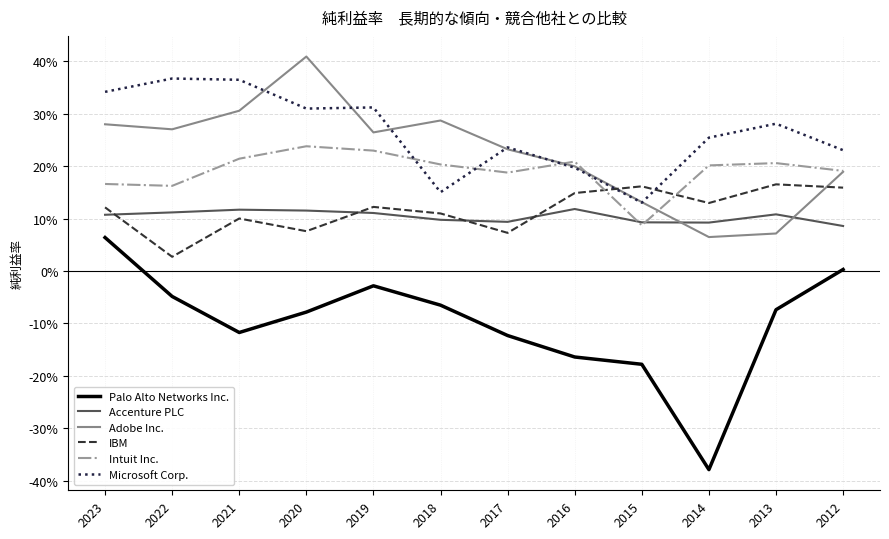

Reading right to left, what are all the values shown in this chart?

Palo Alto Networks Inc.: 2012=0.0	2013=-0.1	2014=-0.4	2015=-0.2	2016=-0.2	2017=-0.1	2018=-0.1	2019=-0.0	2020=-0.1	2021=-0.1	2022=-0.0	2023=0.1
Accenture PLC: 2012=0.1	2013=0.1	2014=0.1	2015=0.1	2016=0.1	2017=0.1	2018=0.1	2019=0.1	2020=0.1	2021=0.1	2022=0.1	2023=0.1
Adobe Inc.: 2012=0.2	2013=0.1	2014=0.1	2015=0.1	2016=0.2	2017=0.2	2018=0.3	2019=0.3	2020=0.4	2021=0.3	2022=0.3	2023=0.3
IBM: 2012=0.2	2013=0.2	2014=0.1	2015=0.2	2016=0.1	2017=0.1	2018=0.1	2019=0.1	2020=0.1	2021=0.1	2022=0.0	2023=0.1
Intuit Inc.: 2012=0.2	2013=0.2	2014=0.2	2015=0.1	2016=0.2	2017=0.2	2018=0.2	2019=0.2	2020=0.2	2021=0.2	2022=0.2	2023=0.2
Microsoft Corp.: 2012=0.2	2013=0.3	2014=0.3	2015=0.1	2016=0.2	2017=0.2	2018=0.2	2019=0.3	2020=0.3	2021=0.4	2022=0.4	2023=0.3